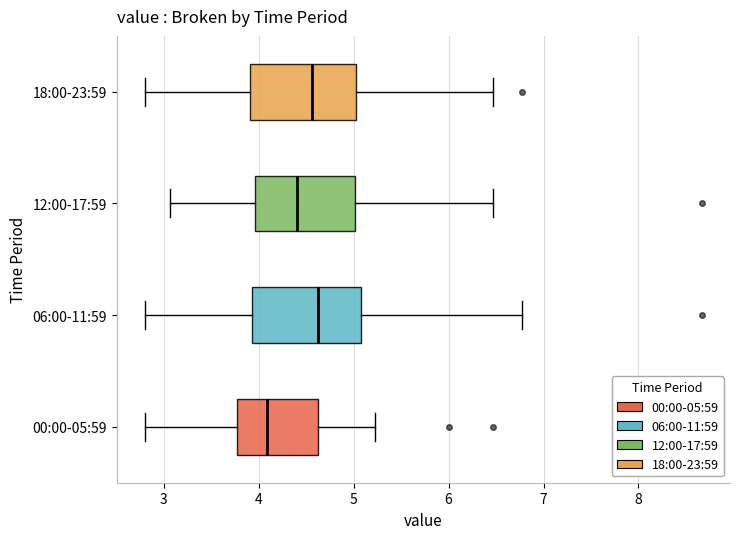

Reading bottom to top, read every box against the x-axis: the position of its median line, the range the box covers, and the ends of its whiskers. The values are not printed on the chart, so give them approximately, as read against the axis.

00:00-05:59: median 4.1, box 3.8 to 4.6, whiskers 2.8 to 5.2
06:00-11:59: median 4.6, box 3.9 to 5.1, whiskers 2.8 to 6.8
12:00-17:59: median 4.4, box 4.0 to 5.0, whiskers 3.1 to 6.5
18:00-23:59: median 4.6, box 3.9 to 5.0, whiskers 2.8 to 6.5